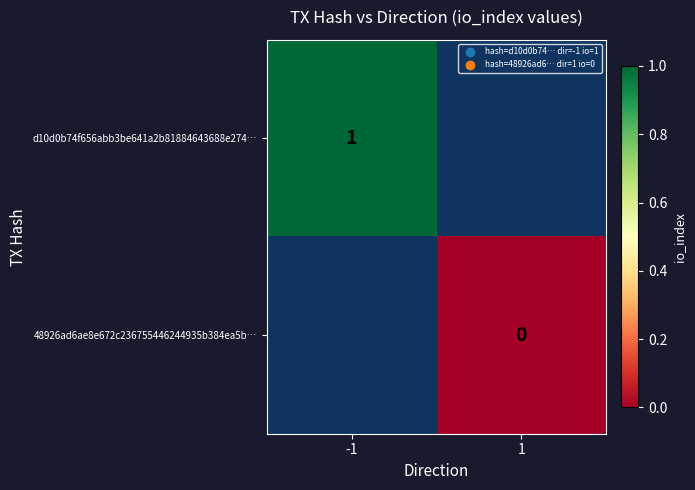

What is the greatest value displayed?

1.0